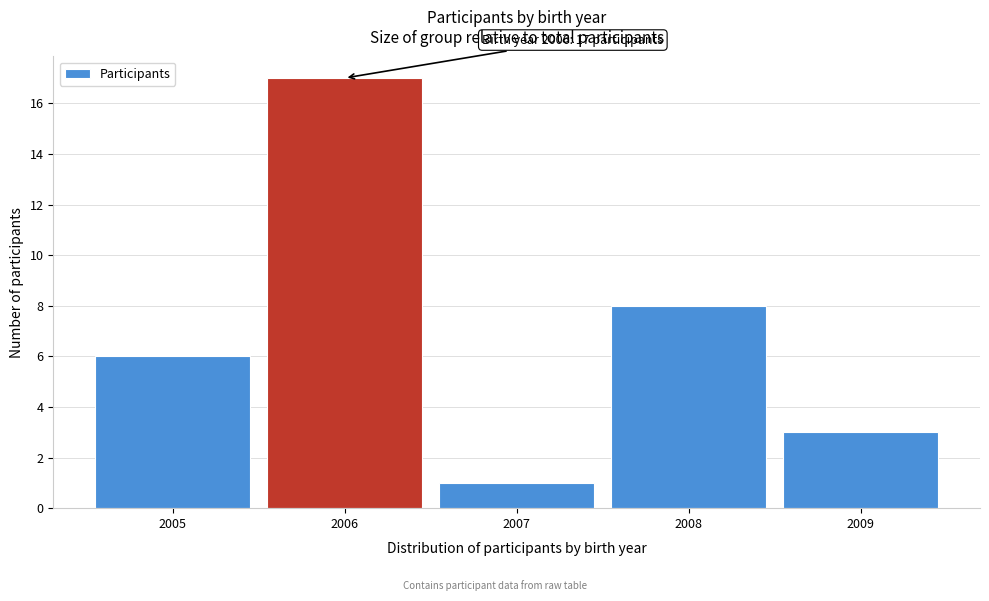

Reading left to right, extract all data points from this chart.

2005=6	2006=17	2007=1	2008=8	2009=3